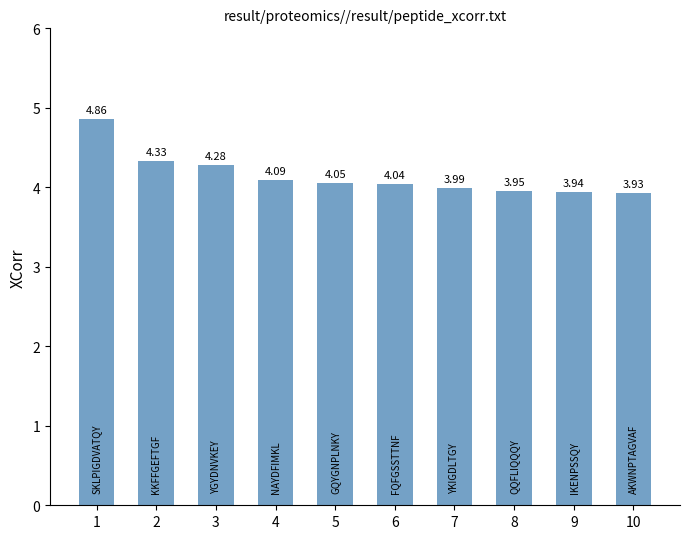

What is the difference between the maximum and minimum values?

0.9